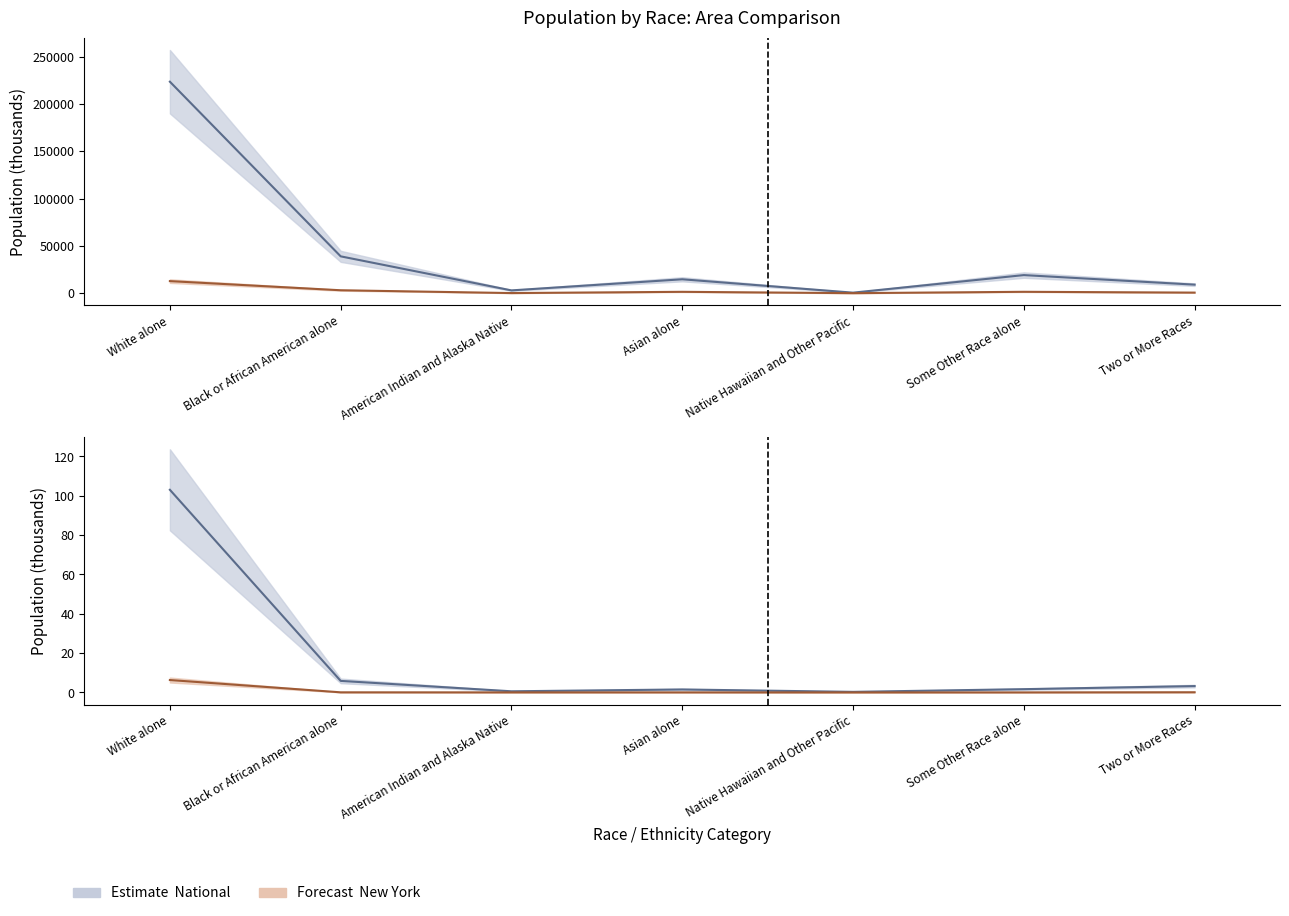

True or false: National and This Area cross at least once.

False